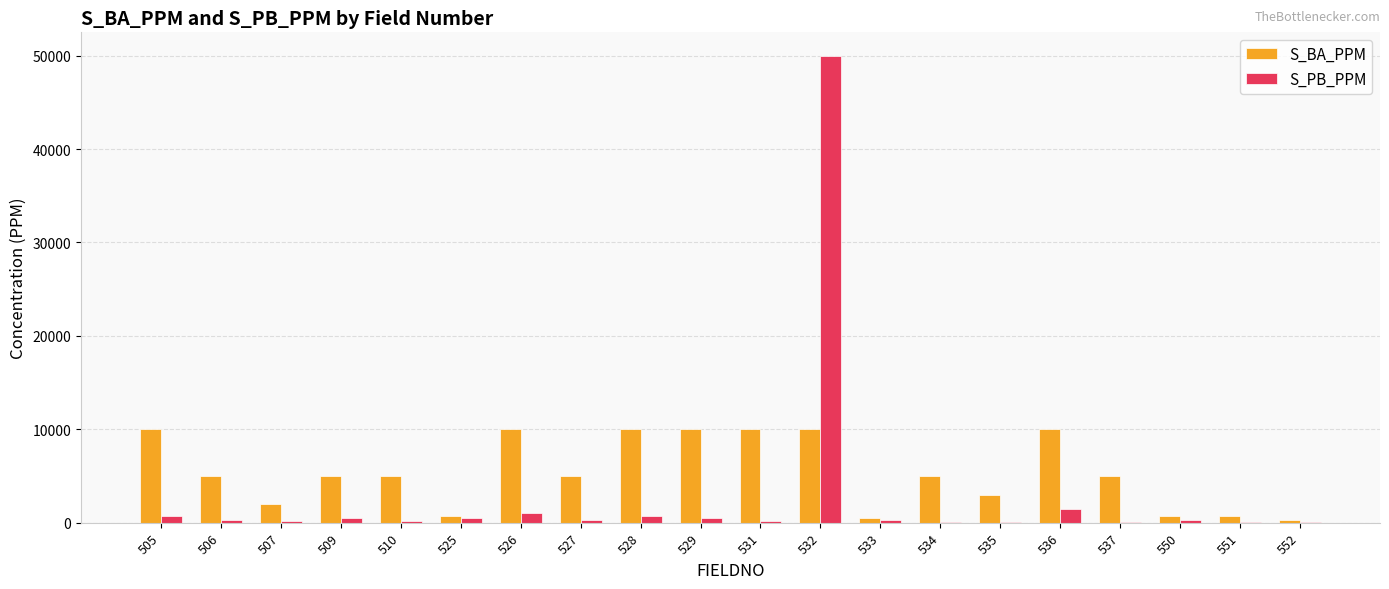

What is the greatest value displayed?

50000